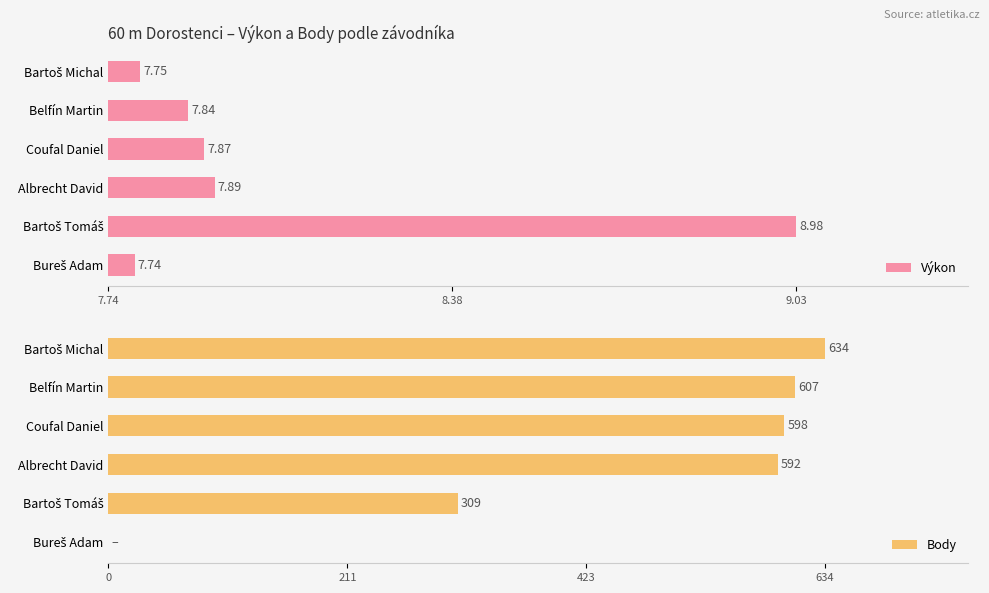

How many data points in Body are less than 598?

3